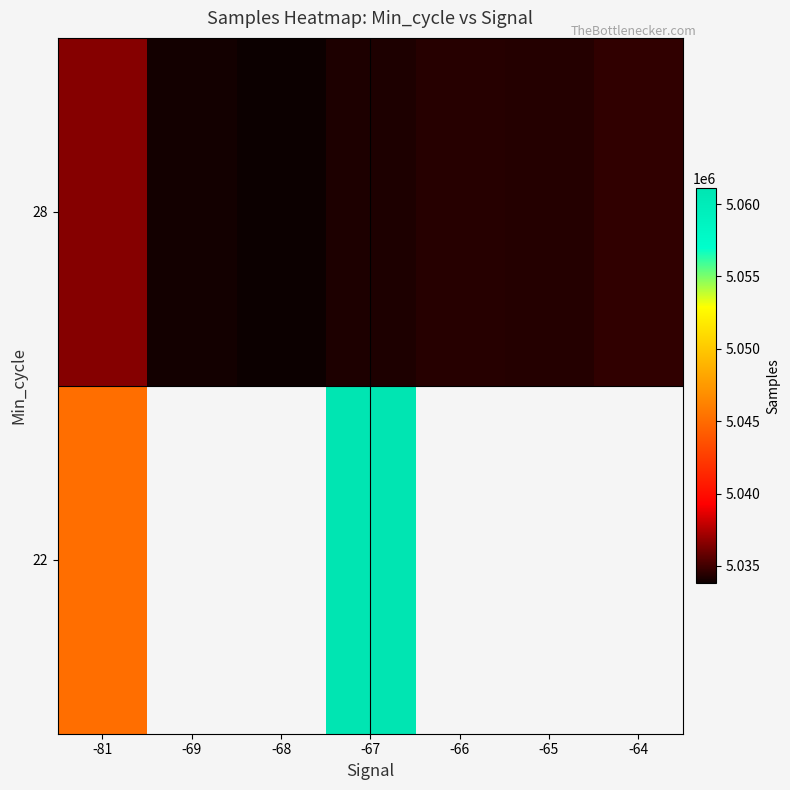

At which label is 22 closest to 5053132?

-81